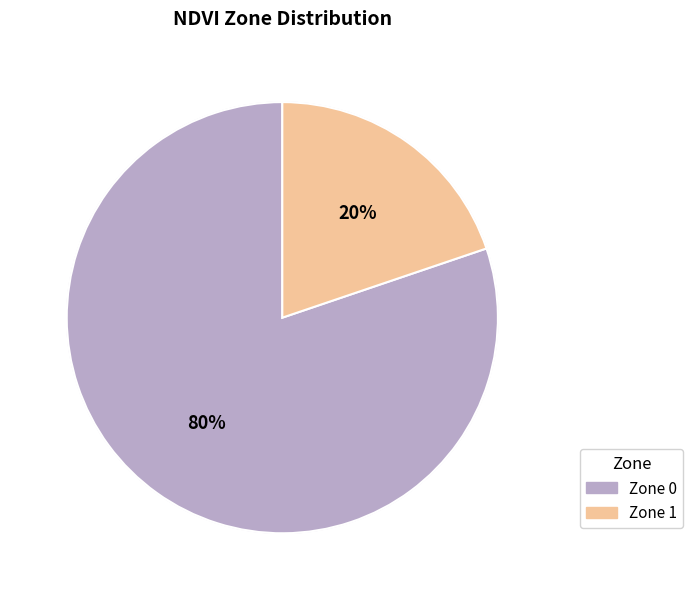

Between Zone 0 and Zone 1, which is larger?

Zone 0